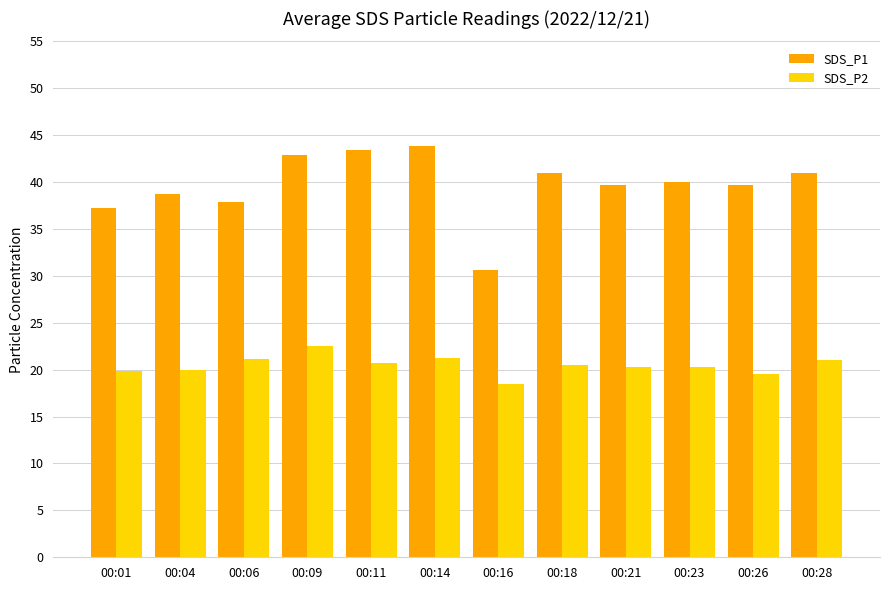

What is the total value across all series at 00:23?

60.4